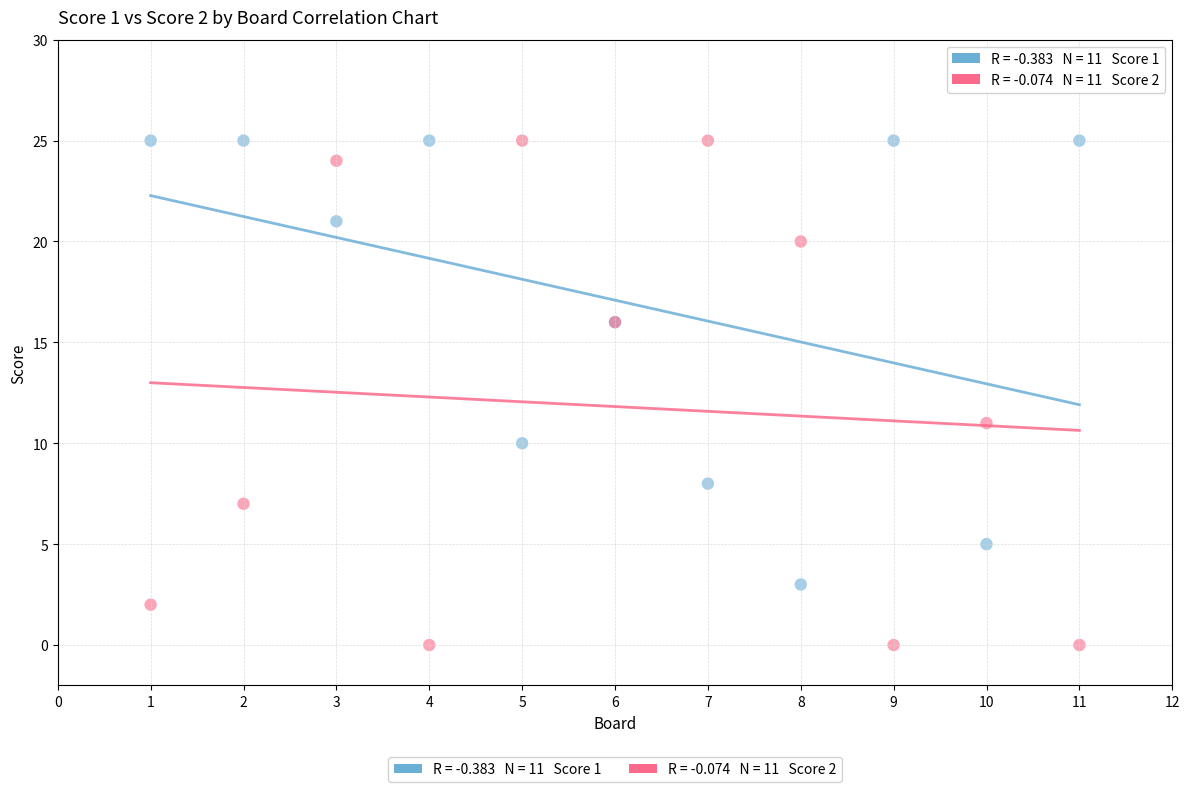

Across all series, what Y value is closest to 12?

11